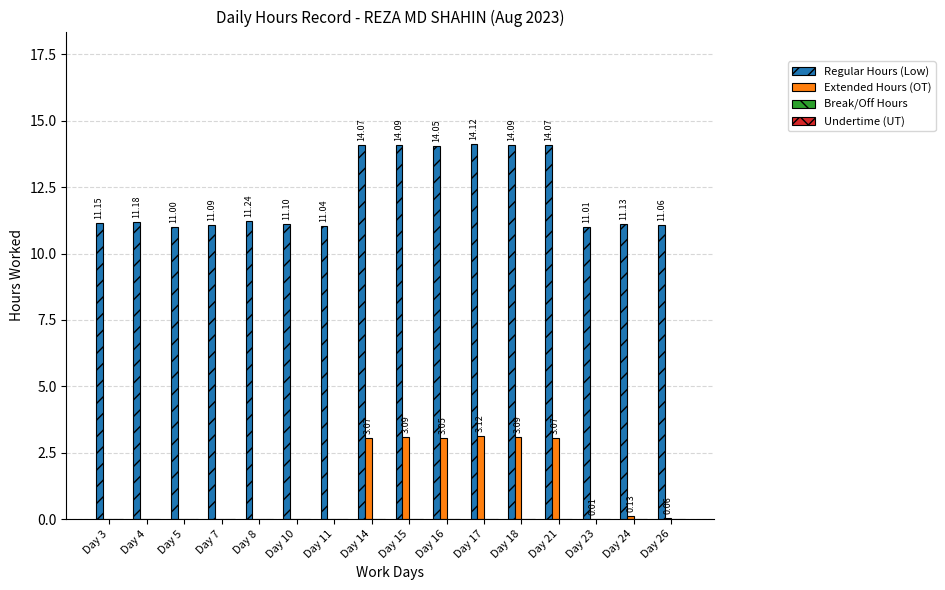

How many distinct data groups are displayed?

2